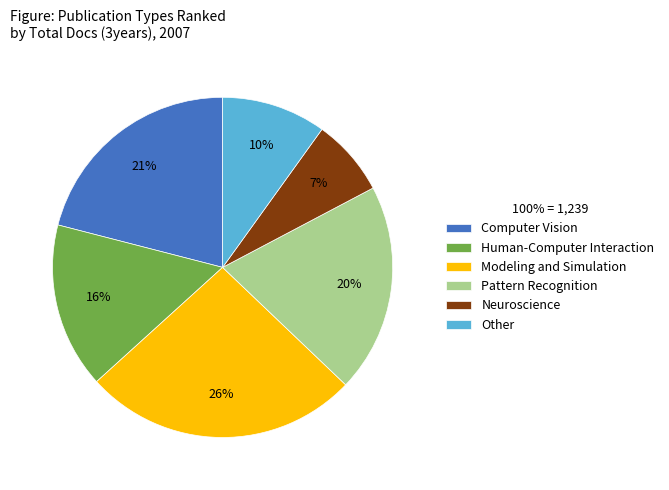

Between Pattern Recognition and Human-Computer Interaction, which is larger?

Pattern Recognition